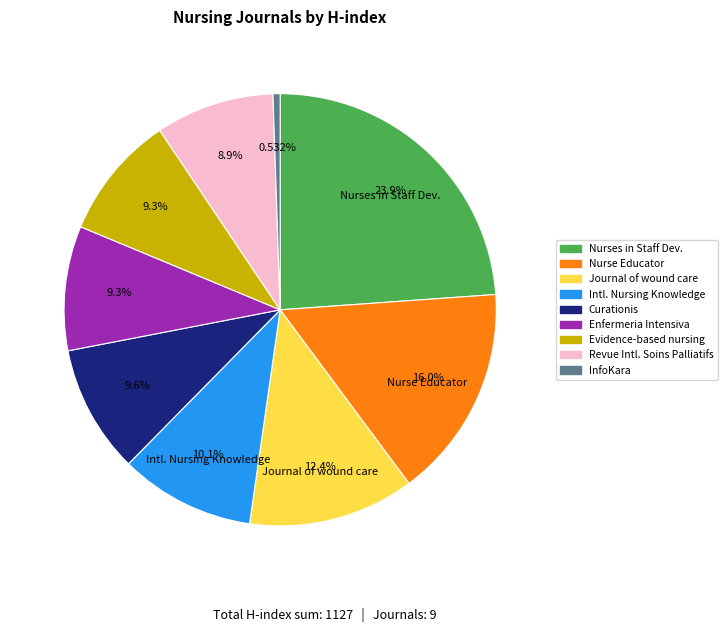

Is the sum of Revue Intl. Soins Palliatifs and Curationis greater than half?

No